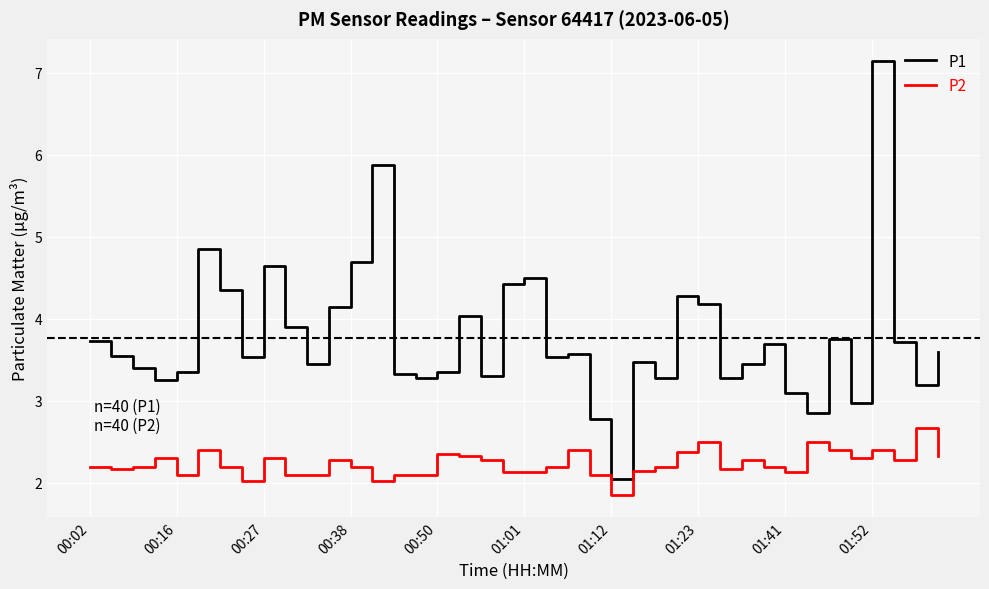

Which series has the largest total across all categories?

P1